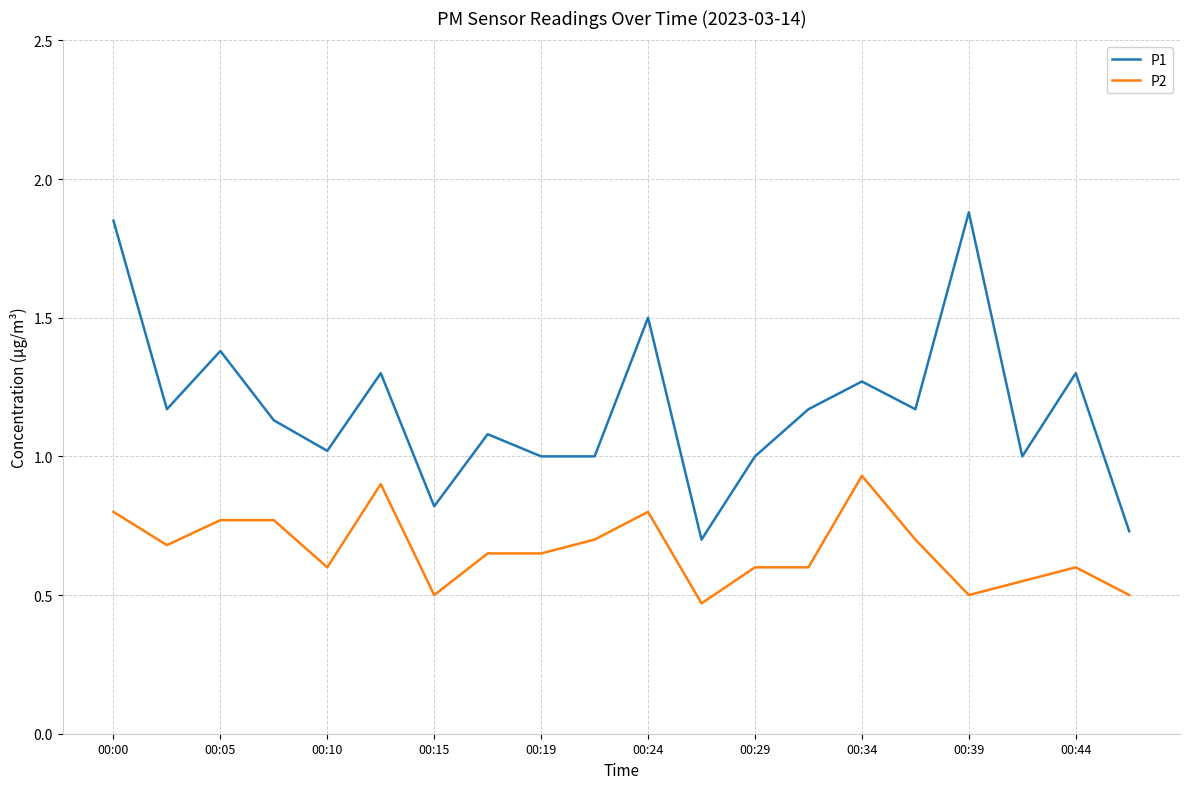

List the series in order of their overall mean, highest first.

P1, P2